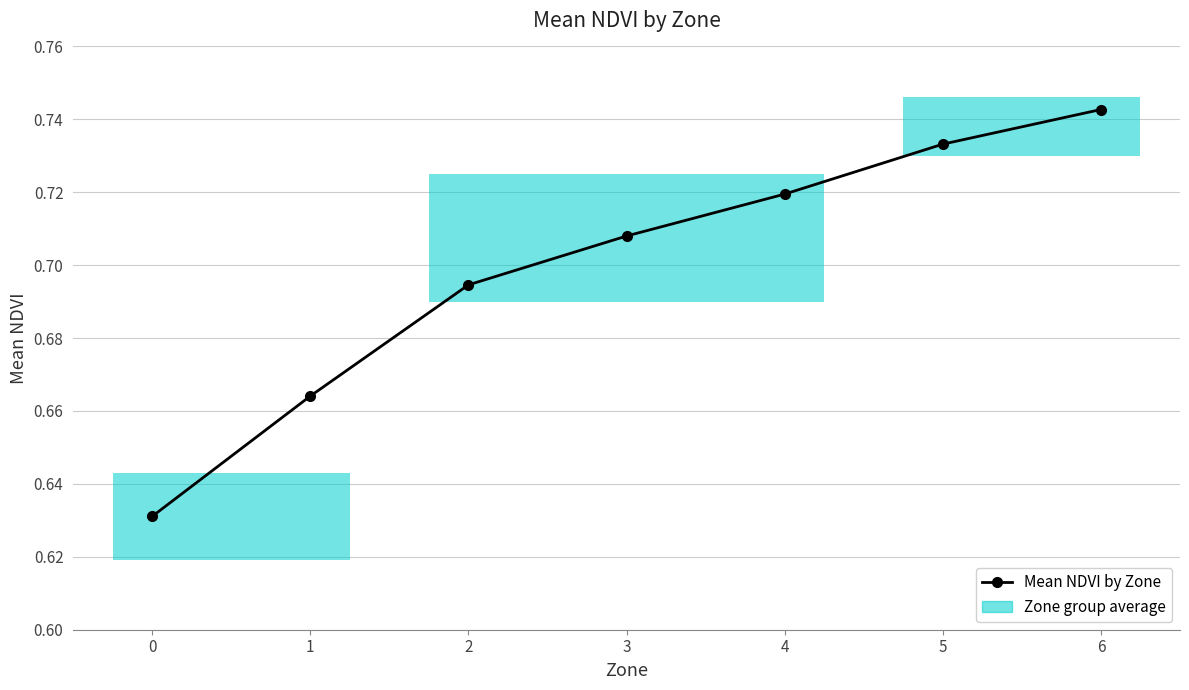

True or false: the data has more than 1 interior local peaks.

False